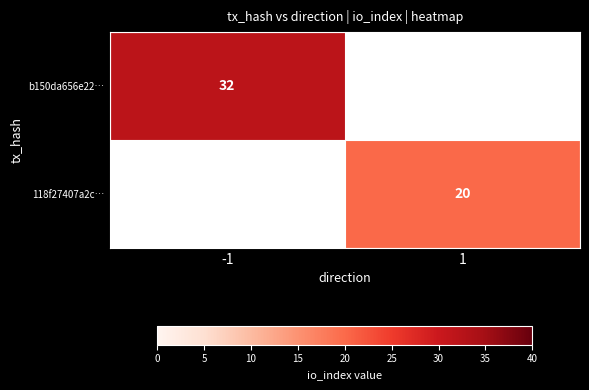

Is it true that 118f27407a2c… equals 13.8 at 1?

False